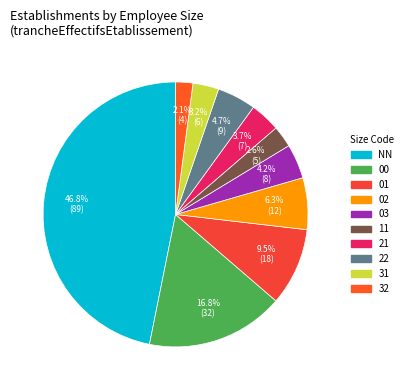

Which slice is the smallest?

32